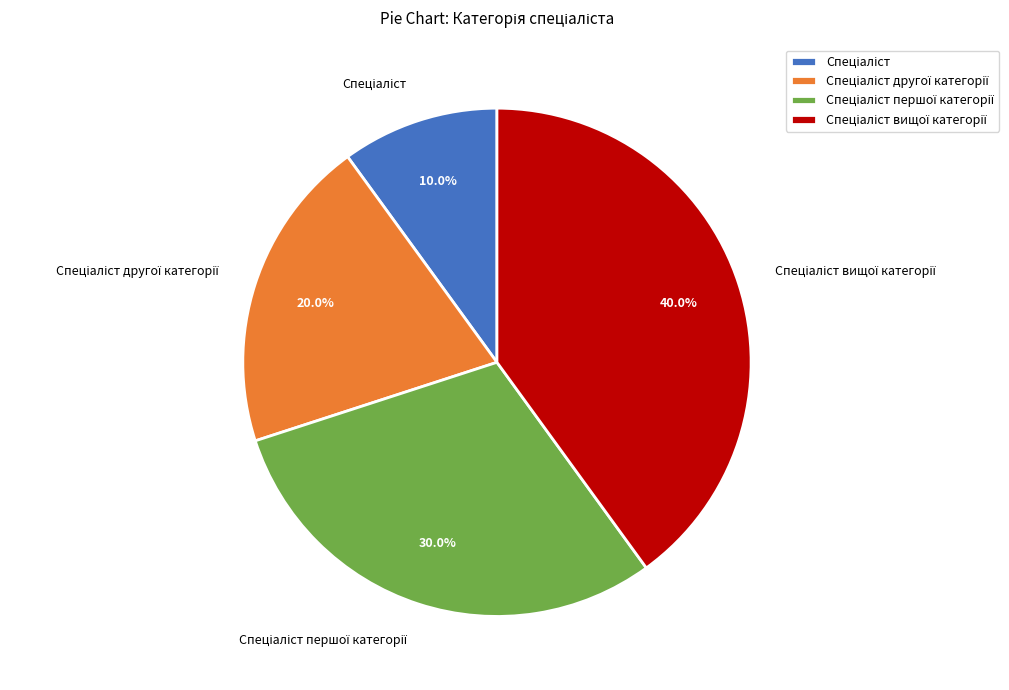

How many slices are in this pie chart?

4